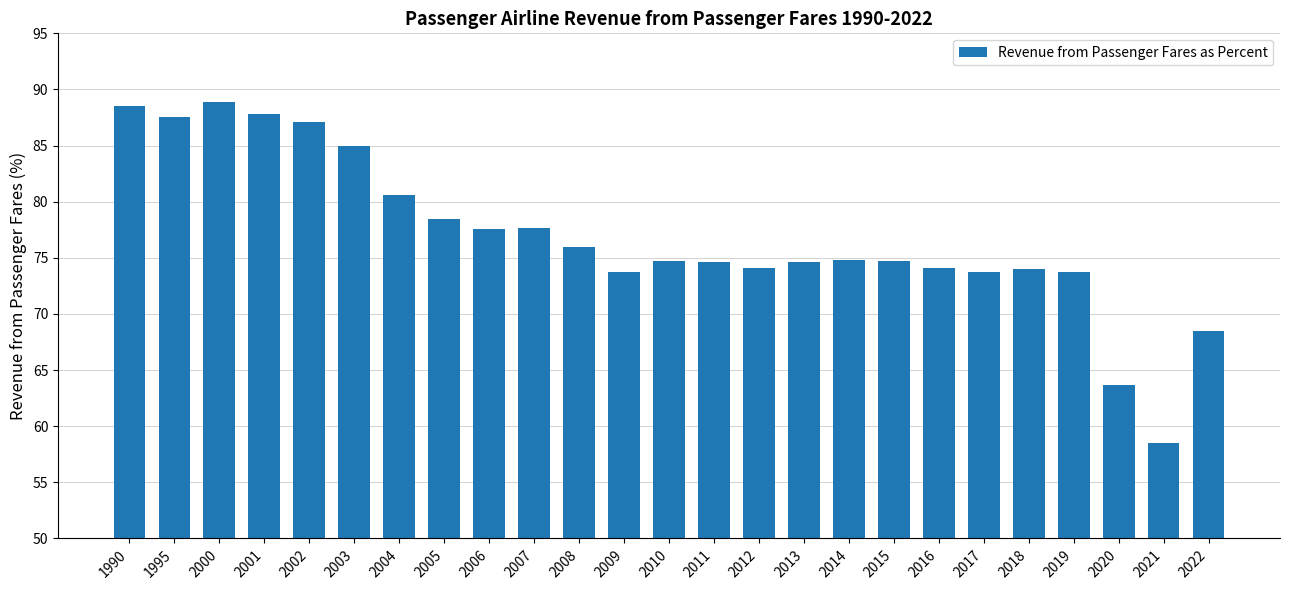

What is the average value?

76.9